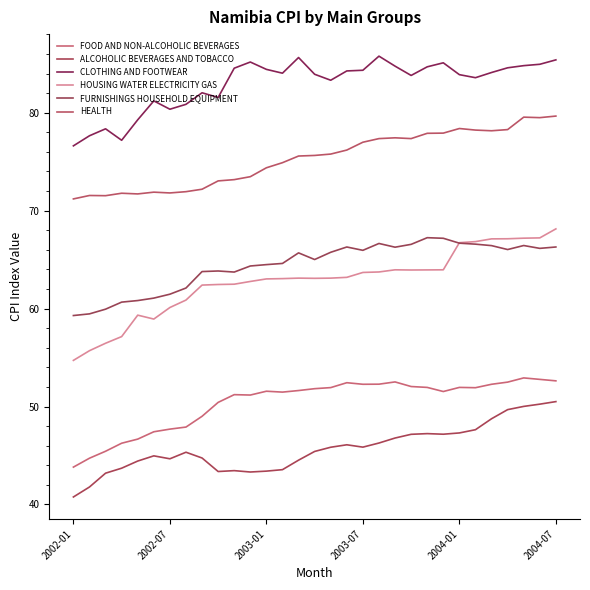

List the series in order of their peak value, highest first.

CLOTHING AND FOOTWEAR, HEALTH, HOUSING WATER ELECTRICITY GAS, FURNISHINGS HOUSEHOLD EQUIPMENT, FOOD AND NON-ALCOHOLIC BEVERAGES, ALCOHOLIC BEVERAGES AND TOBACCO